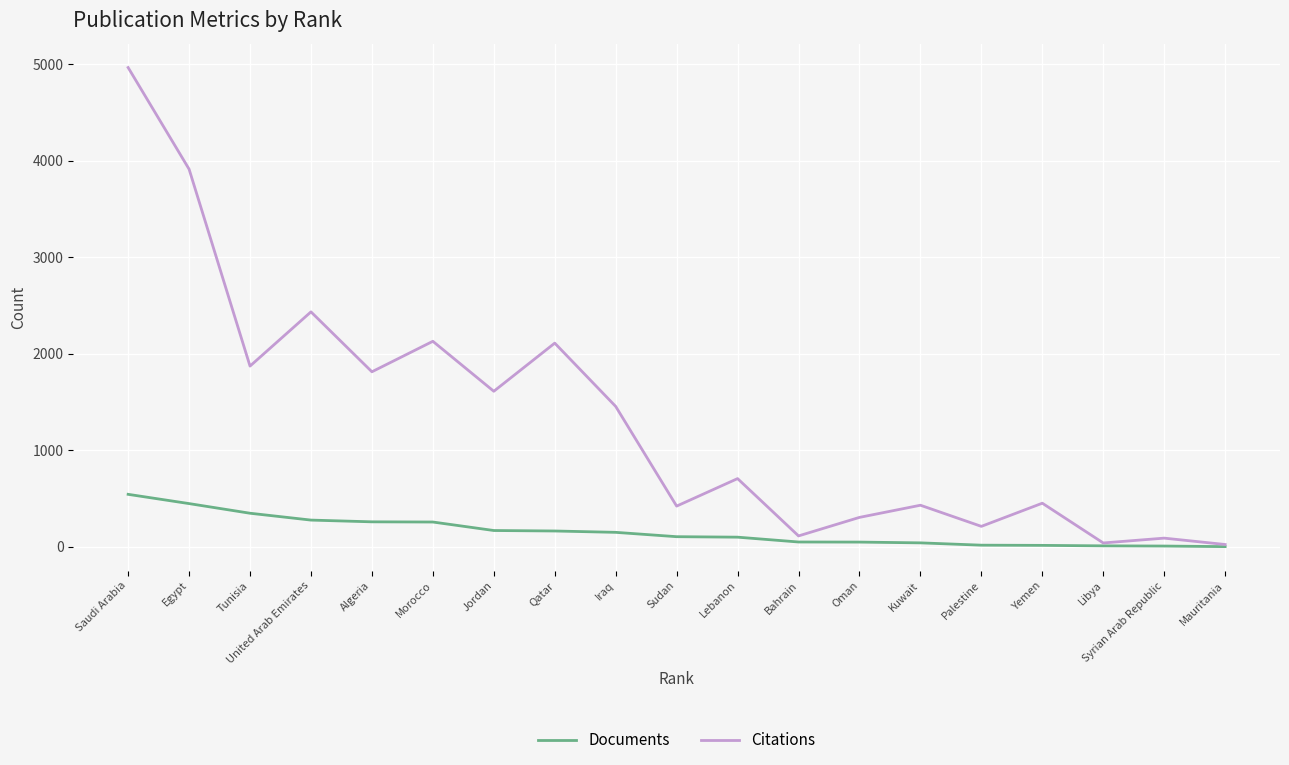

Which series has the largest total across all categories?

Citations